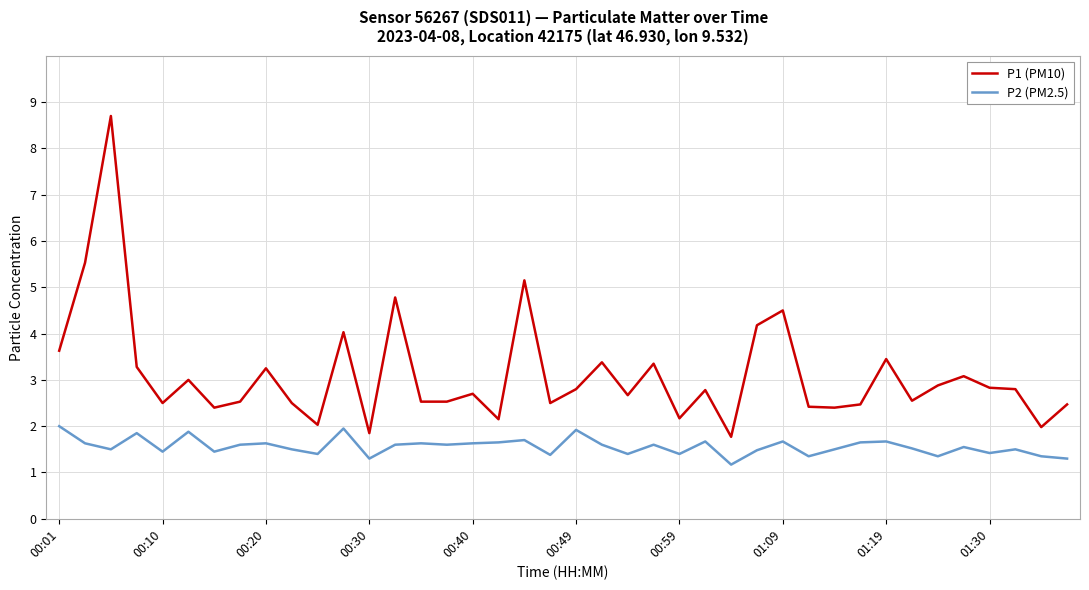

What is the difference between the maximum and minimum values in the P1 (PM10) series?

6.9